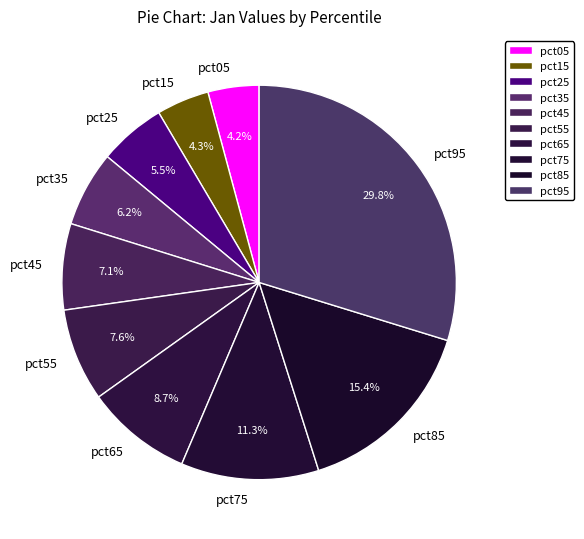

Which category has the biggest portion of the pie?

pct95